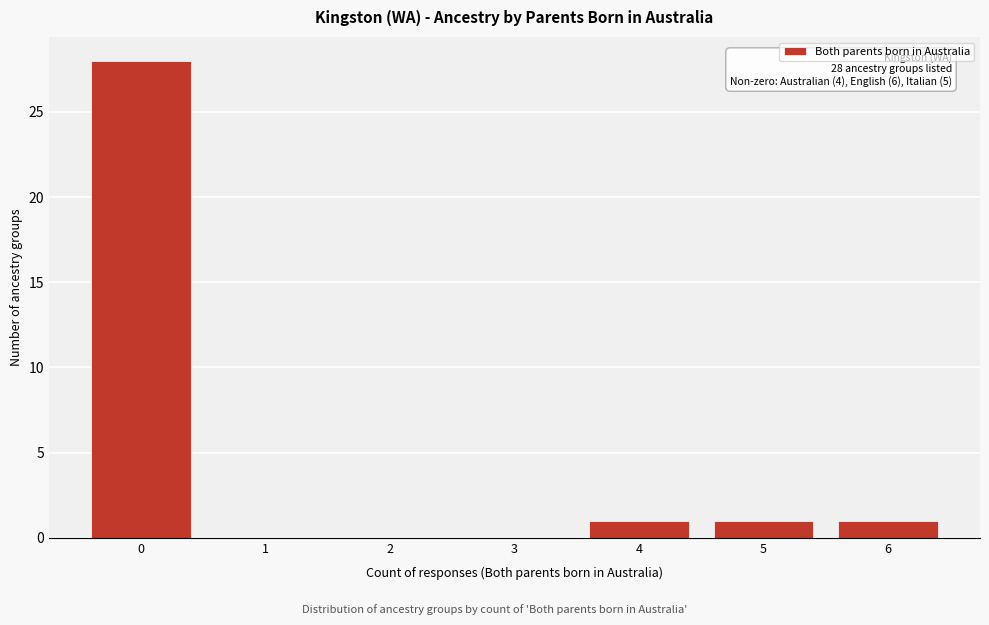

Reading left to right, transcribe all the data shown in this chart.

0=28	1=0	2=0	3=0	4=1	5=1	6=1